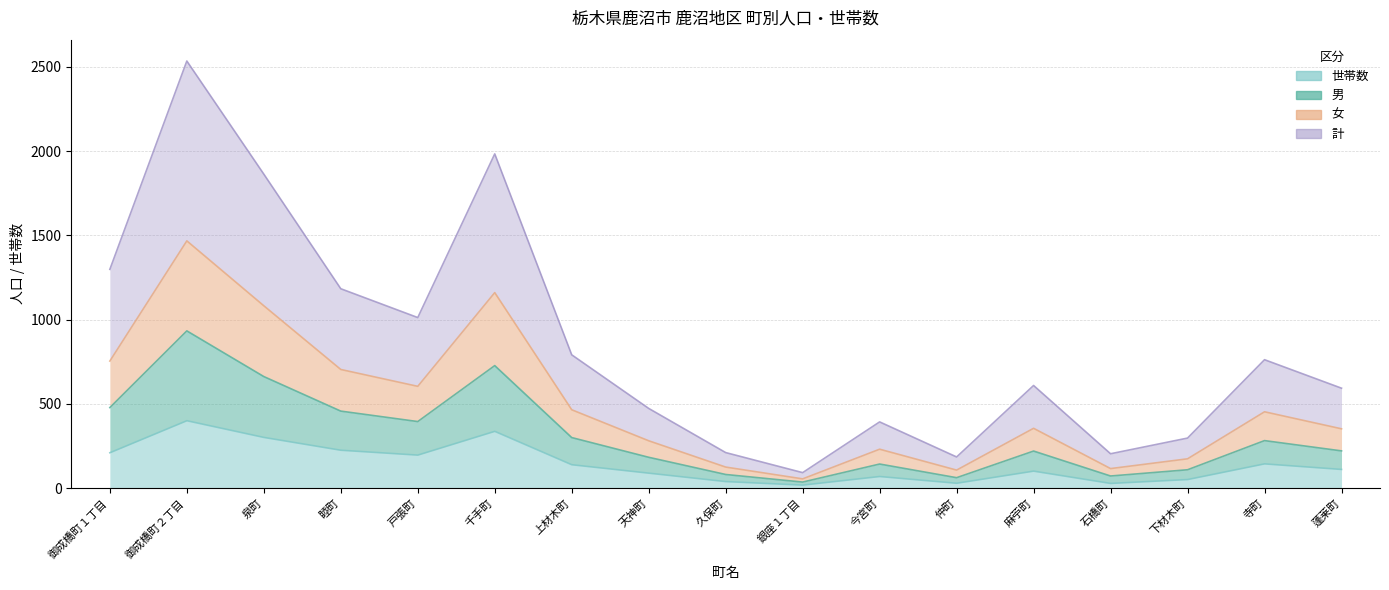

What are all the series names shown in the legend?

男, 女, 計, 世帯数